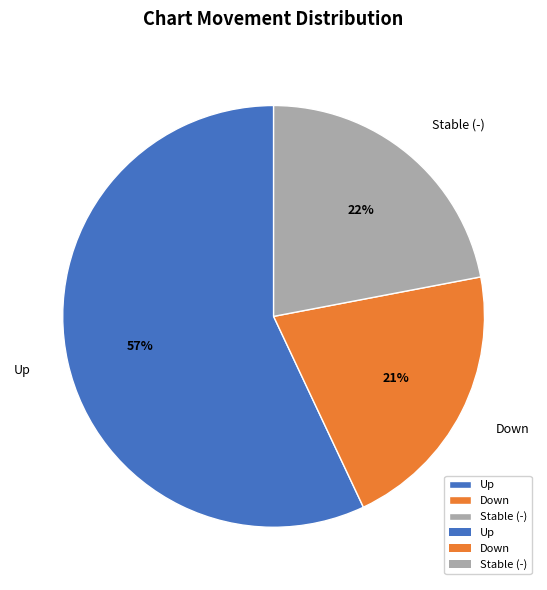

Do Stable (-) and Down together represent more than half of the pie?

No